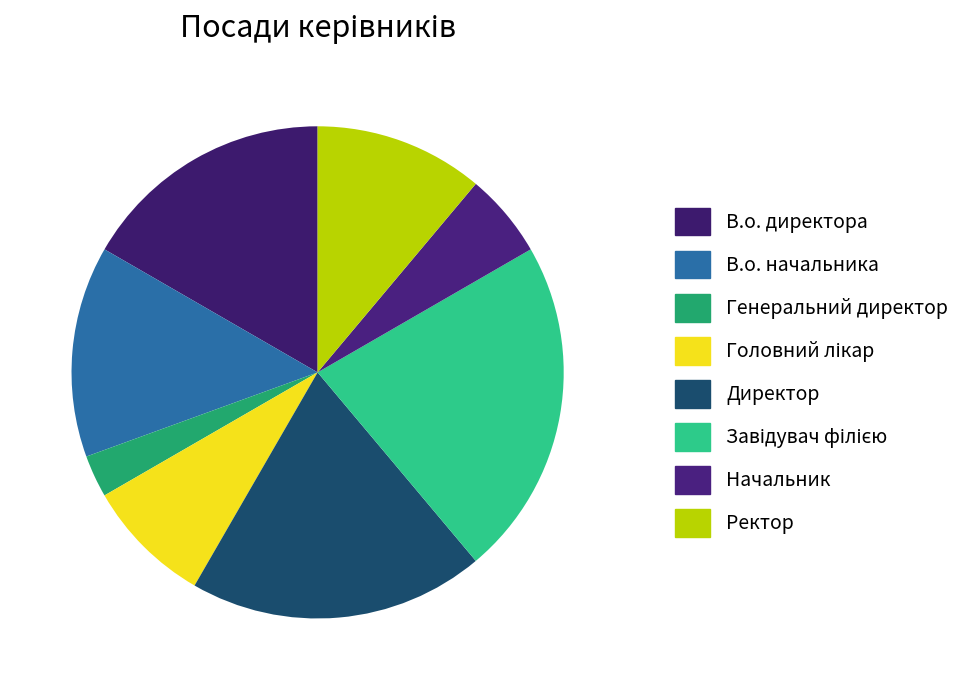

Which slice is the largest?

Завідувач філією